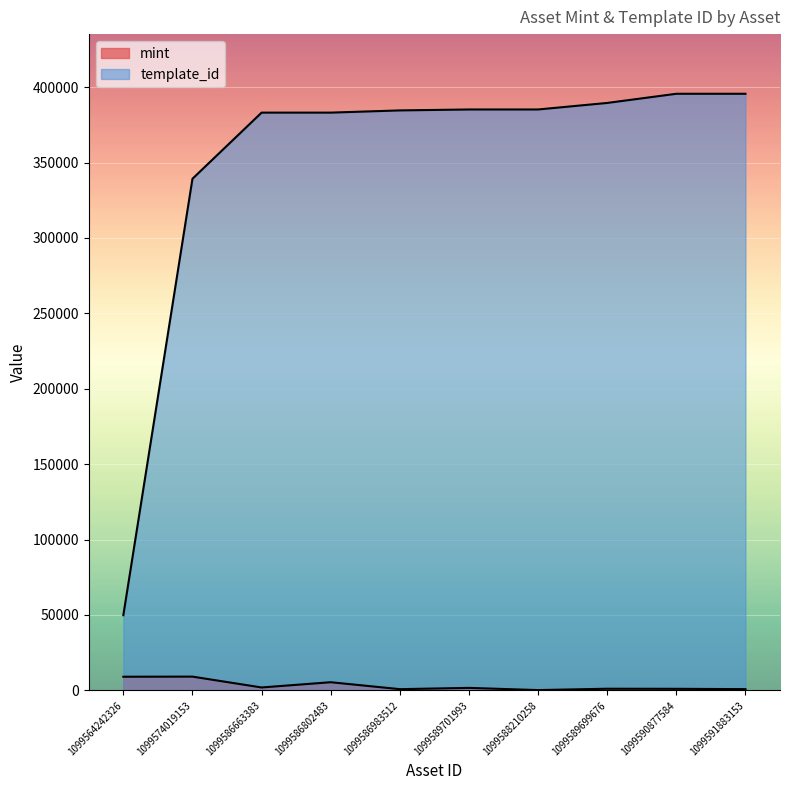

Which series has the widest spread of values?

template_id